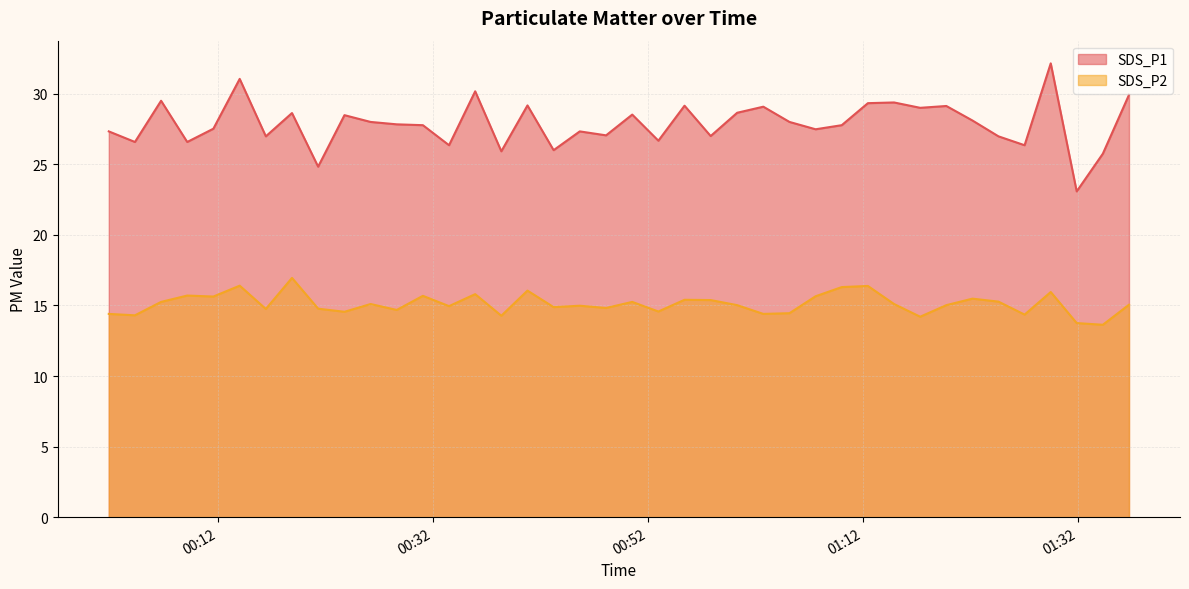

Between 2022/03/03 00:31:03 and 2022/03/03 01:36:46, which is larger?

2022/03/03 01:36:46